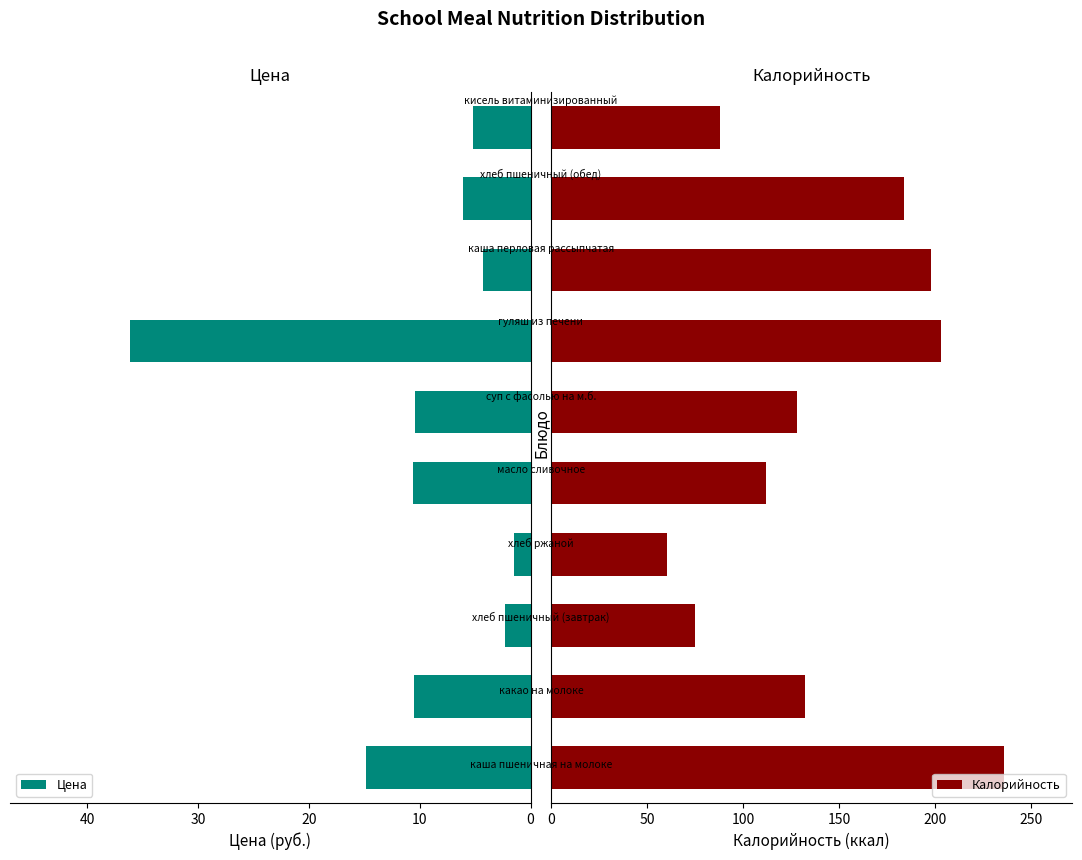

What is the difference between the maximum and minimum values in the Цена series?

34.6